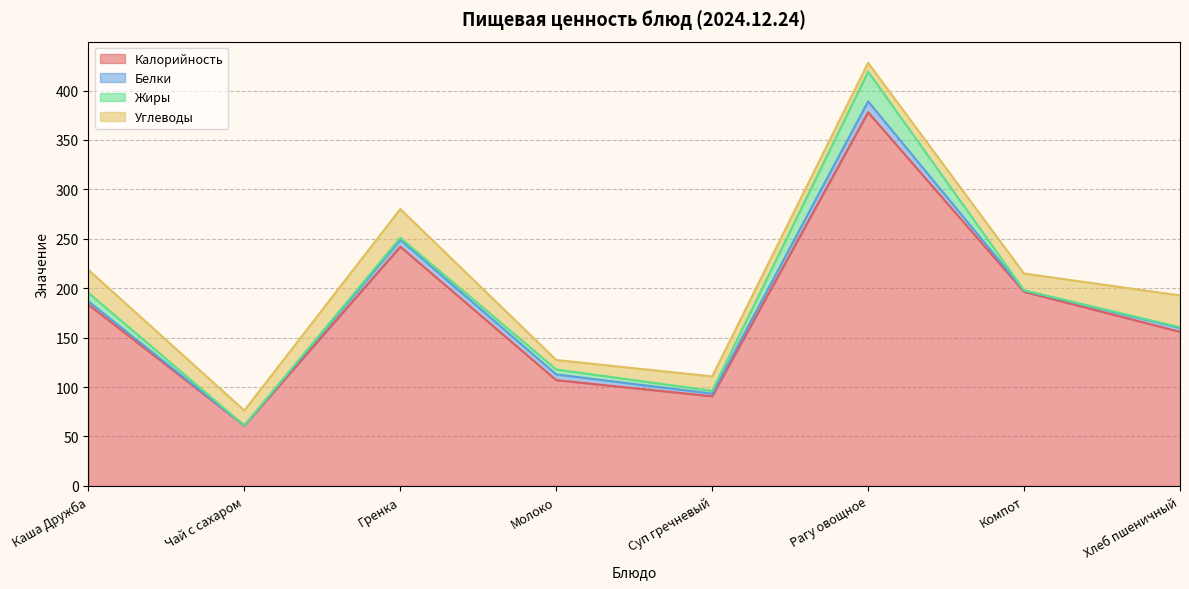

Is it true that Калорийность equals 113.3 at Компот?

False